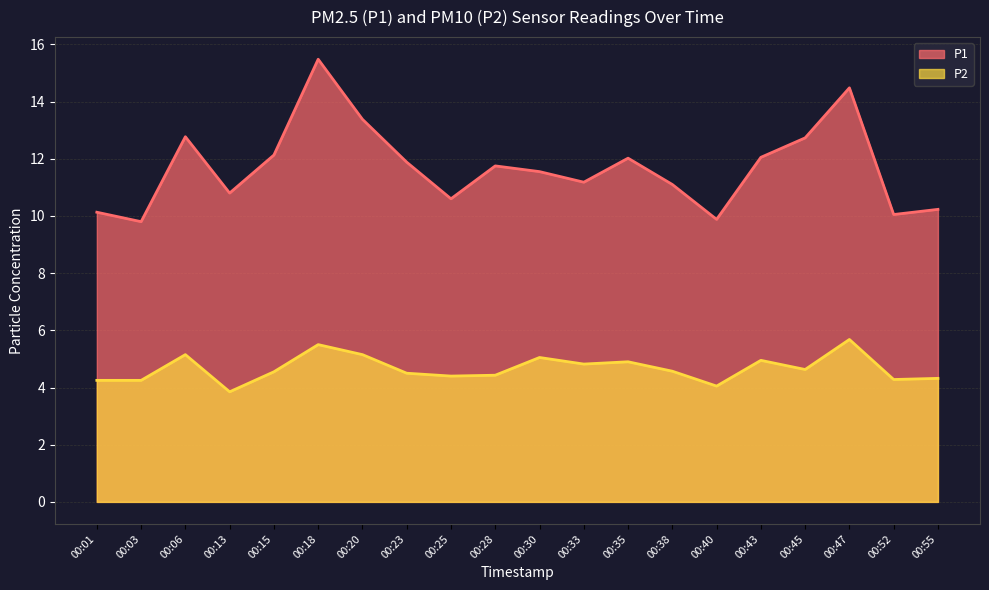

In P1, how many points are higher than both neighbors (excluding endpoints)?

5